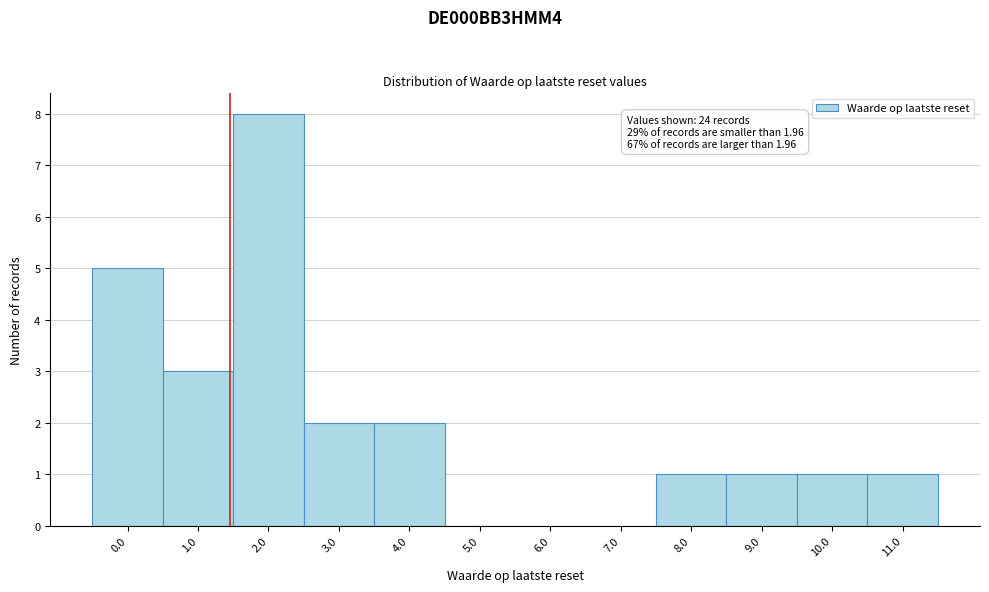

Reading left to right, extract all data points from this chart.

0.0=5	1.0=3	2.0=8	3.0=2	4.0=2	5.0=0	6.0=0	7.0=0	8.0=1	9.0=1	10.0=1	11.0=1